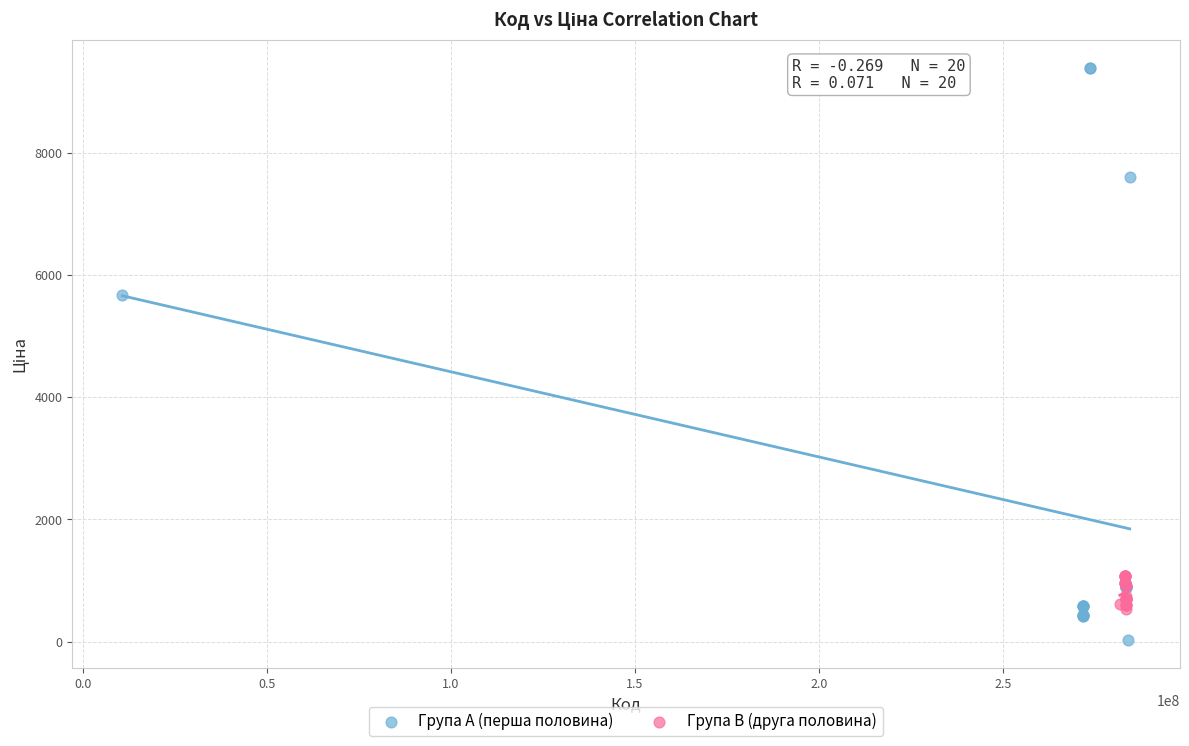

Which series has the largest Y range (max minus min)?

Група A (перша половина)